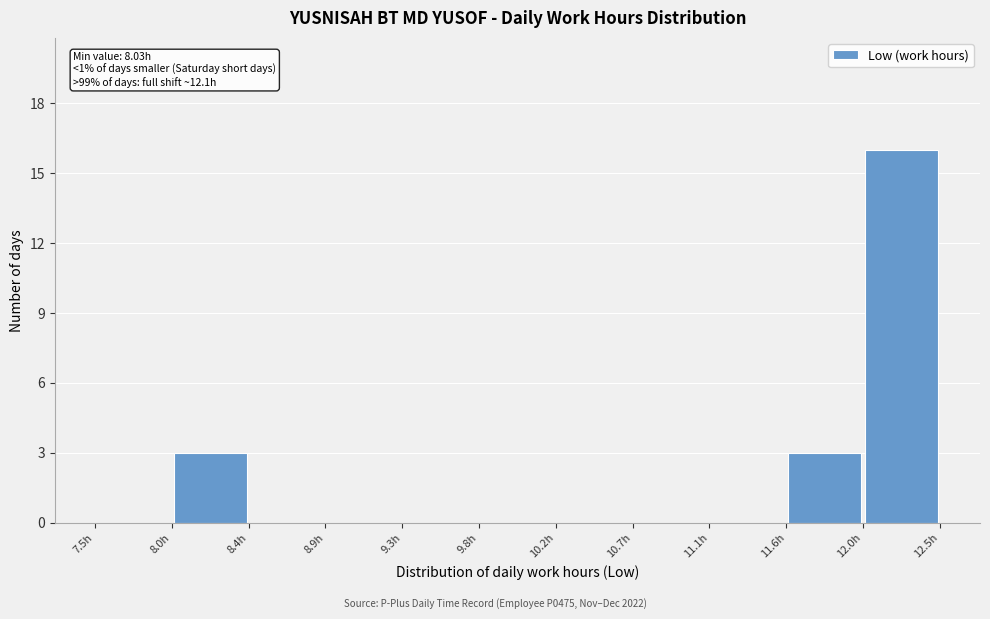

Over which range of the x-axis is the bar tallest?

12.05 to 12.50